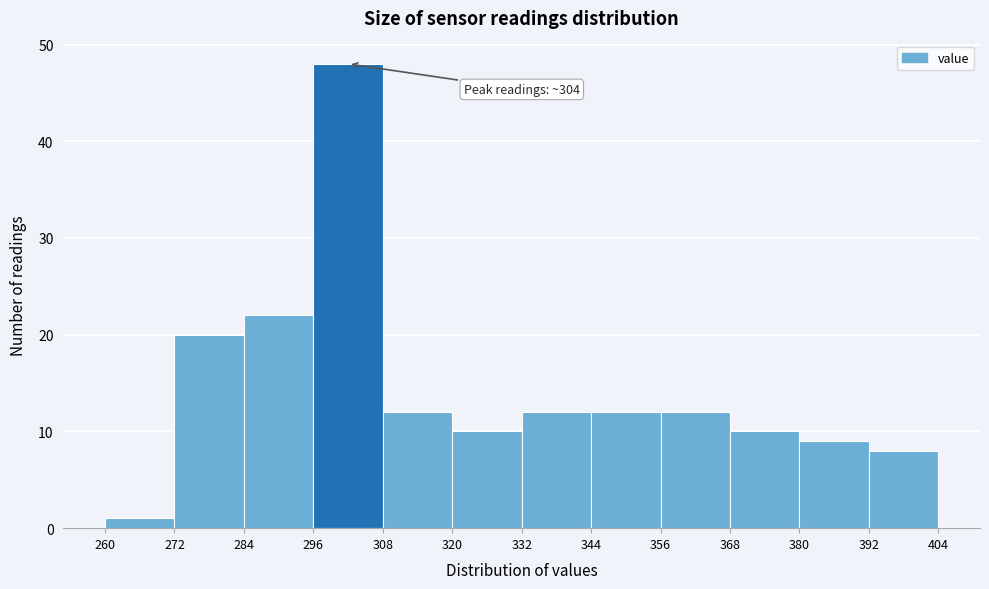

Over which range of the x-axis is the bar tallest?

296 to 308